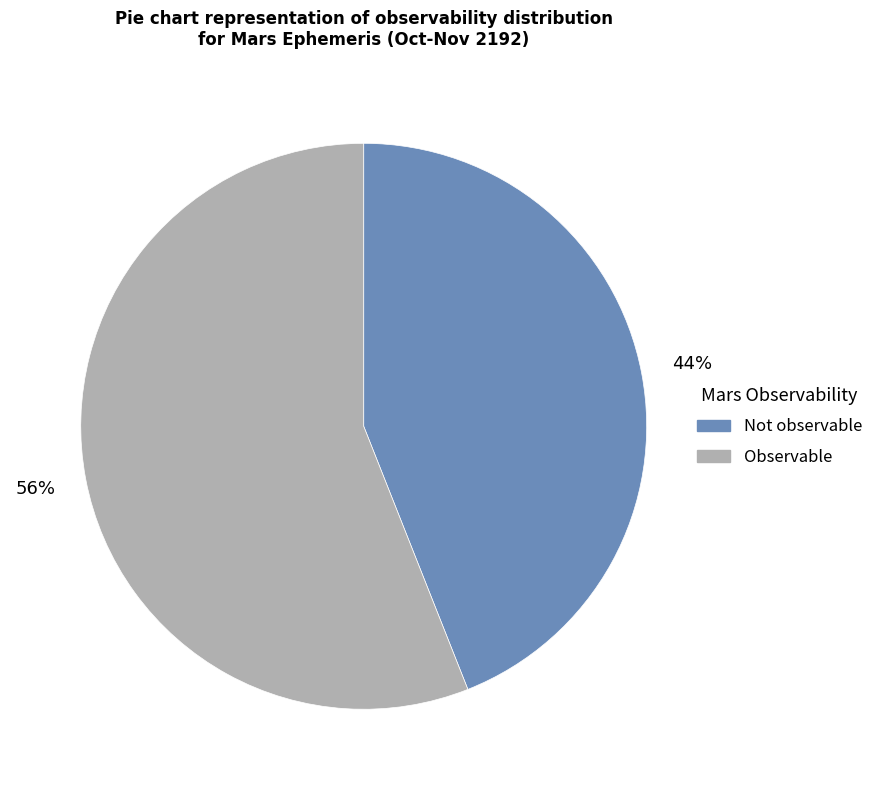

Which category accounts for the majority?

Observable